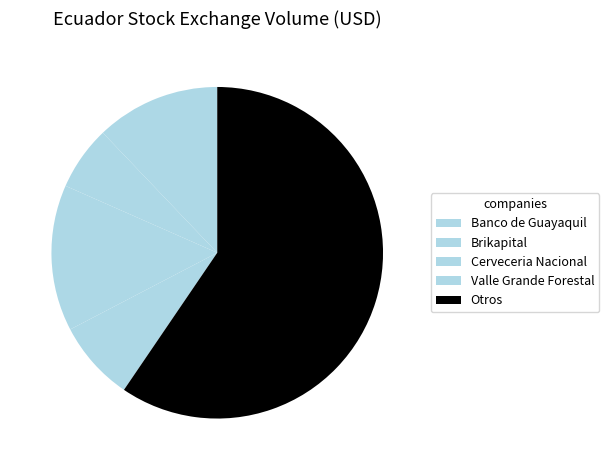

How many segments does this pie chart have?

5